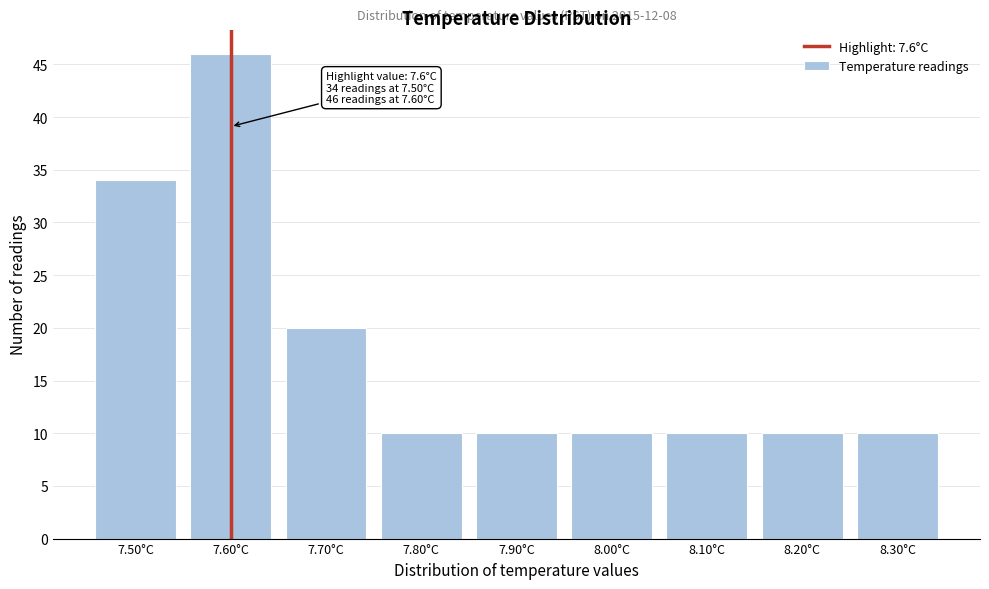

Which range on the x-axis has the tallest bar?

7.55 to 7.65